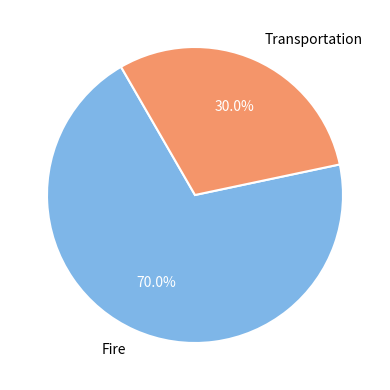

What percentage is the Transportation slice, to the nearest percent?

30%